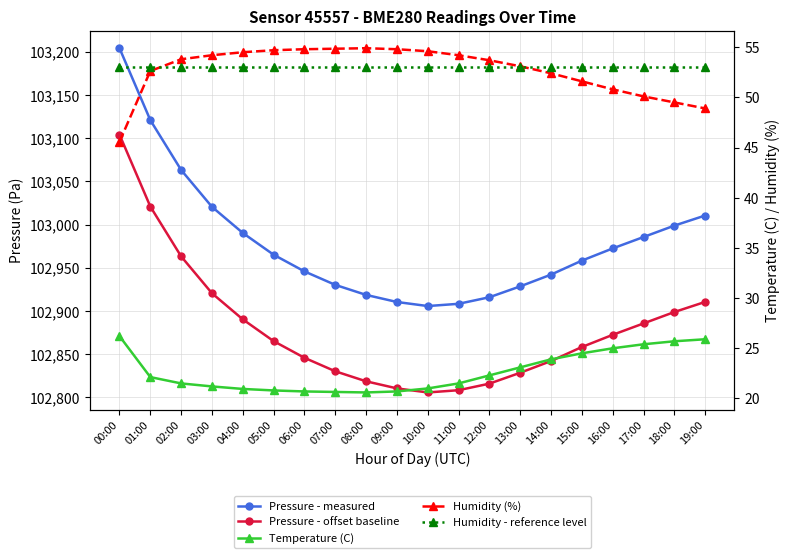

At which label does Temperature (C) first exceed 22?

00:00